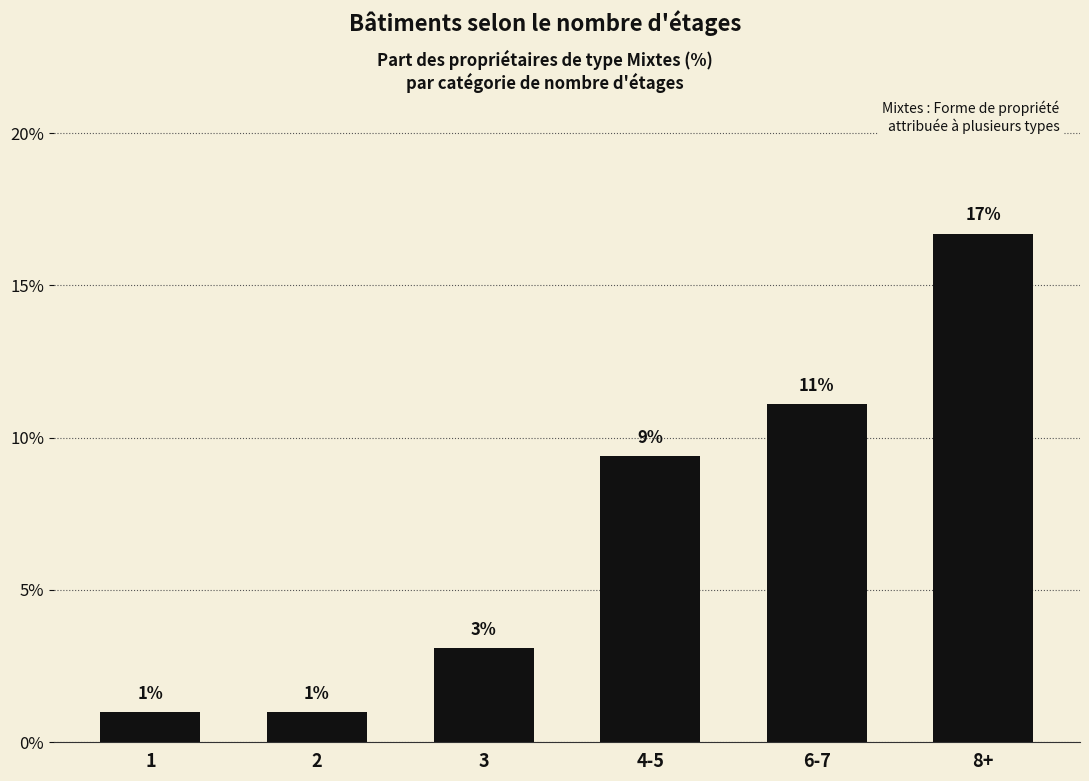

What is the ratio of the value at 2 to the value at 1?

1.0